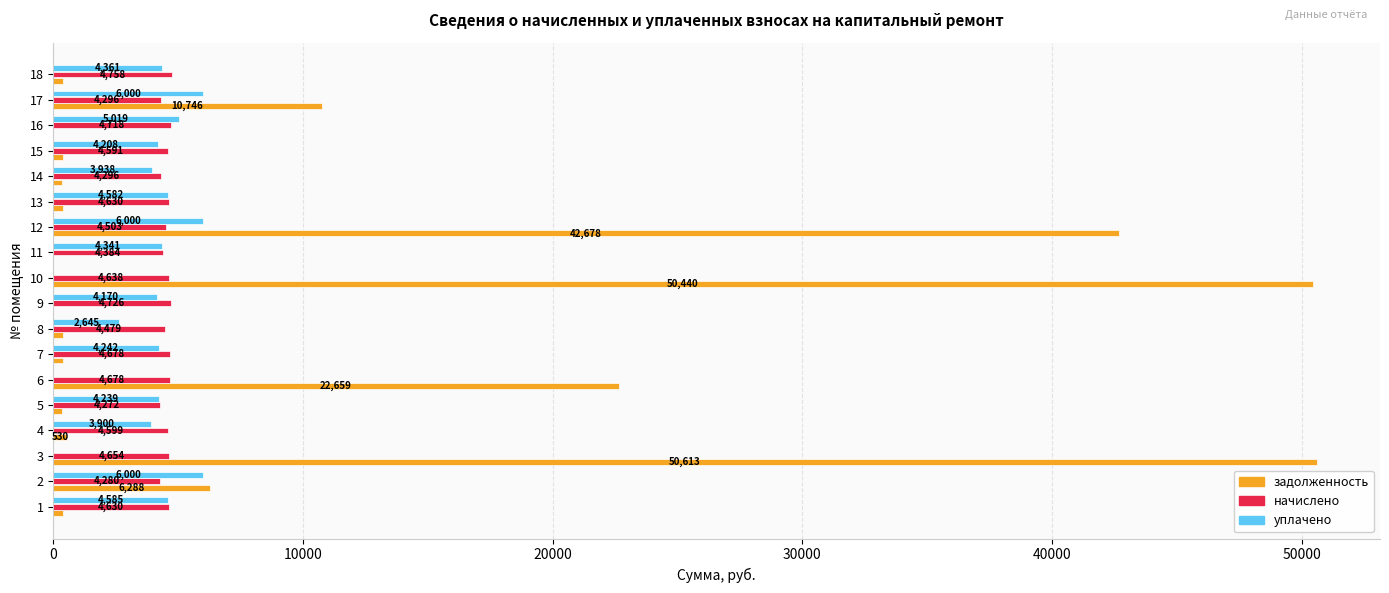

At which label does задолженность reach its peak?

3